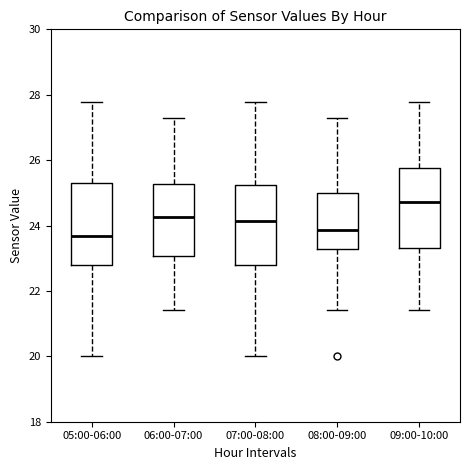

Reading left to right, transcribe this box plot: for each box, give where its median line is, the range the box spans, and where its two whiskers end, as read against the y-axis. The values are not printed on the chart, so give them approximately, as read against the axis.

05:00-06:00: median 23.6, box 22.8 to 25.4, whiskers 20.0 to 27.8
06:00-07:00: median 24.2, box 23.0 to 25.2, whiskers 21.4 to 27.4
07:00-08:00: median 24.2, box 22.8 to 25.2, whiskers 20.0 to 27.8
08:00-09:00: median 23.8, box 23.2 to 25.0, whiskers 21.4 to 27.4
09:00-10:00: median 24.8, box 23.4 to 25.8, whiskers 21.4 to 27.8